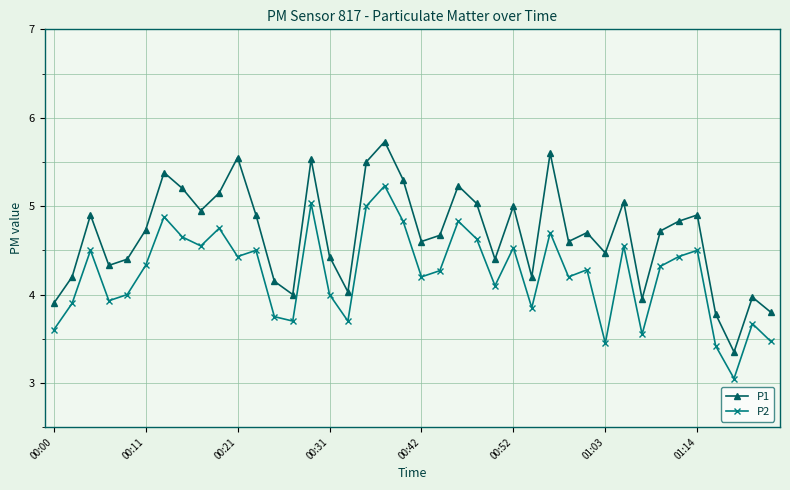

List the series in order of their overall mean, highest first.

P1, P2